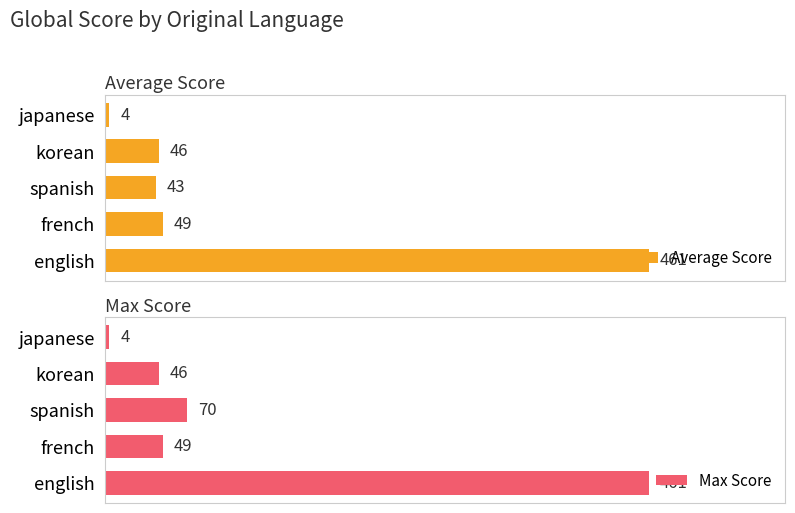

Where is Average Score nearest to the value 232?

french